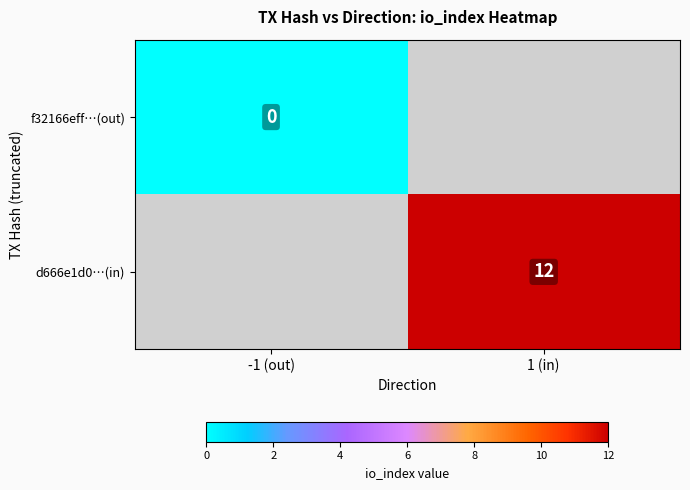

The value of d666e1d0…(in) at 1 (in) is 8. True or false?

False